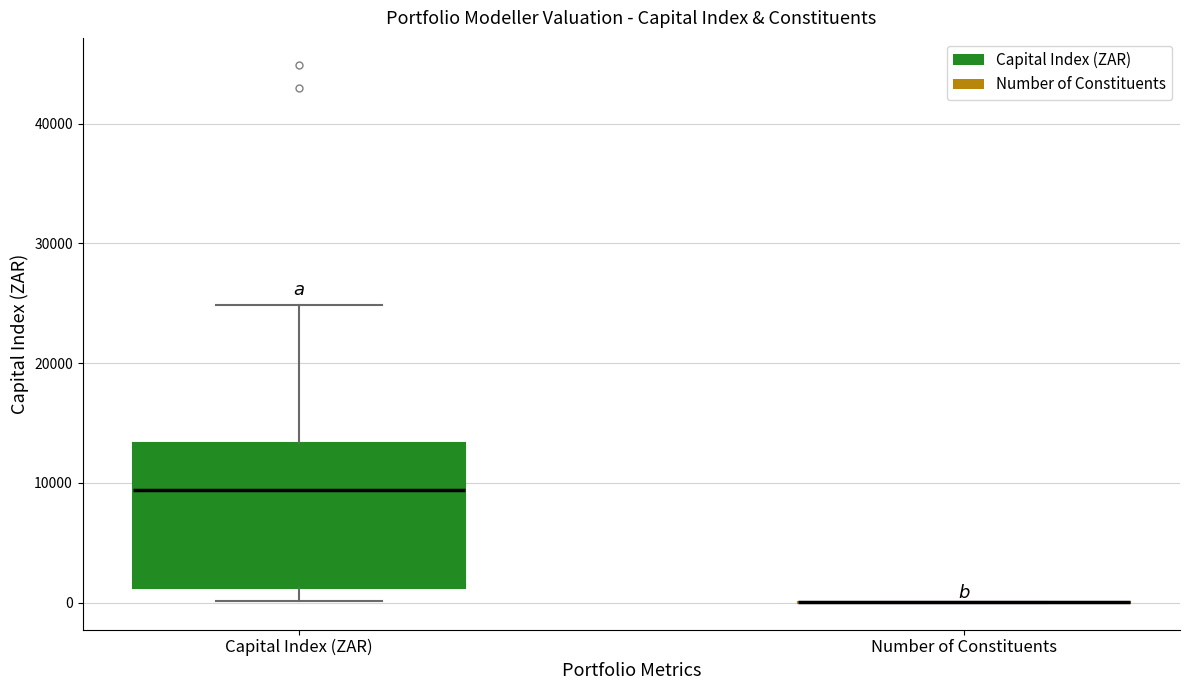

Reading left to right, read every box against the y-axis: the position of its median line, the range the box covers, and the ends of its whiskers. The values are not printed on the chart, so give them approximately, as read against the axis.

Capital Index (ZAR): median 9000, box 1000 to 13000, whiskers 0 to 25000
Number of Constituents: box collapsed to a line at 0, whiskers 0 to 0